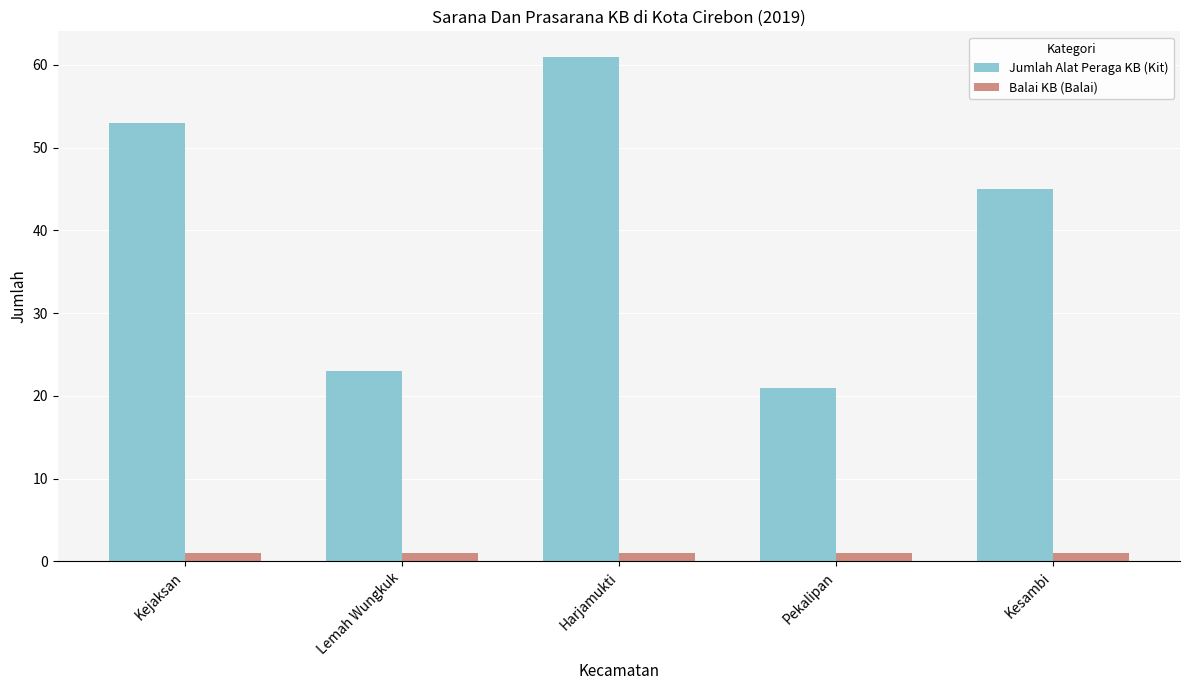

Does the chart contain stacked bars?

No